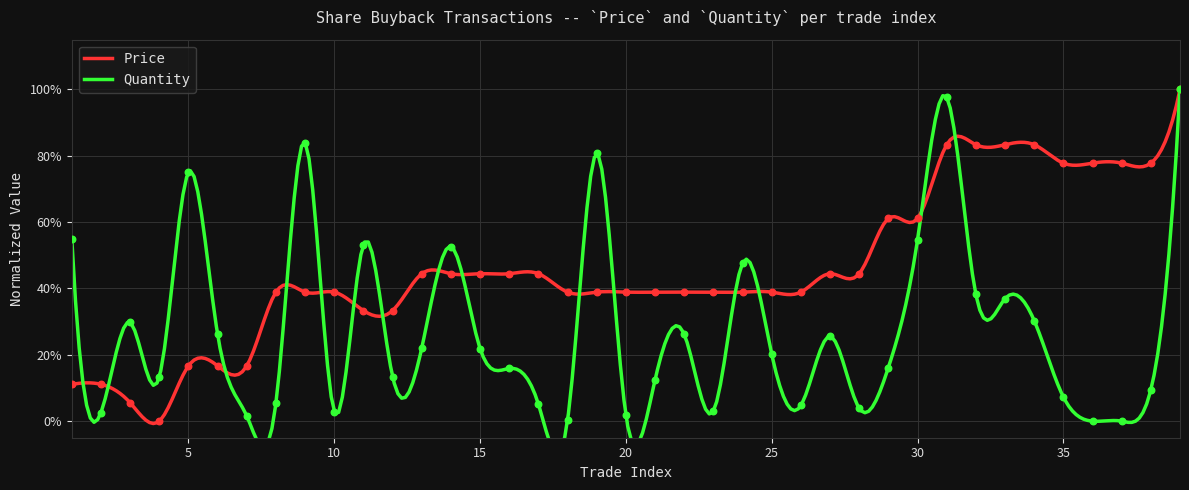

Which series reaches the minimum Y coordinate?

Price